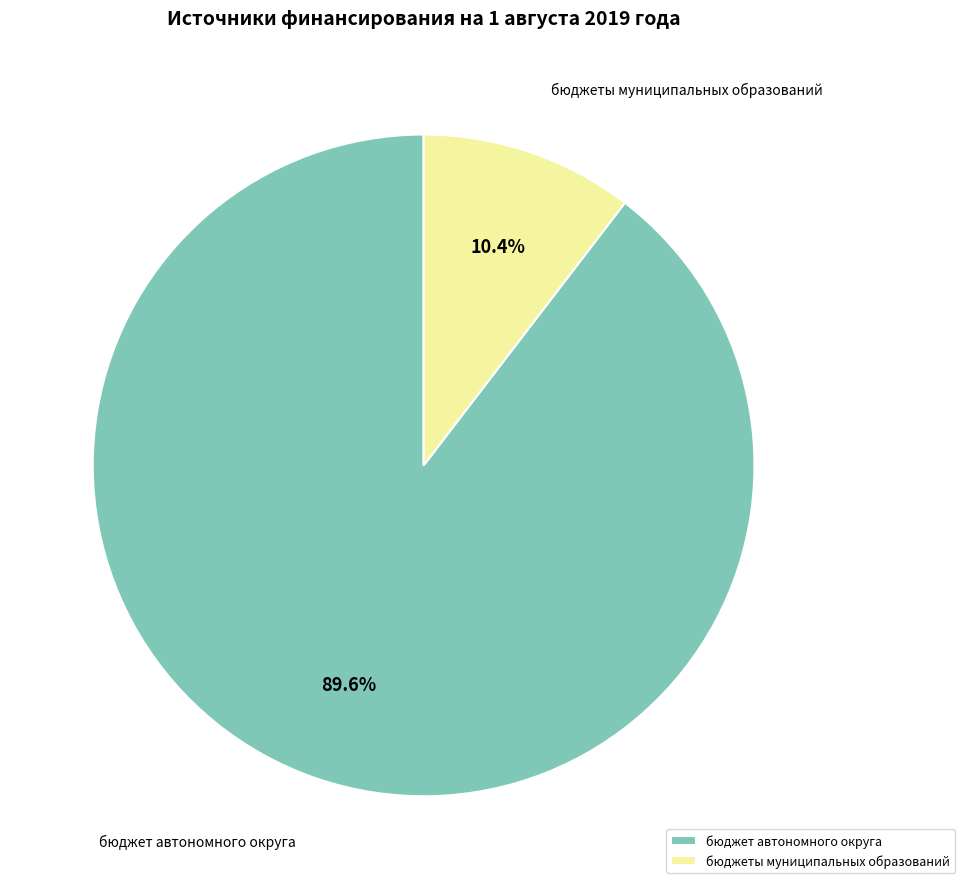

Between бюджеты муниципальных образований and бюджет автономного округа, which is larger?

бюджет автономного округа